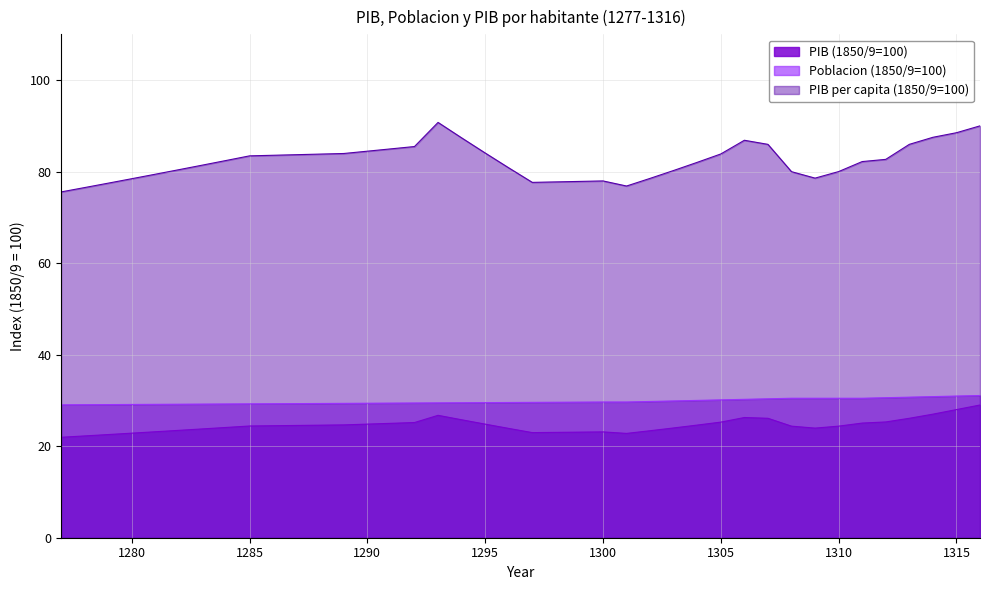

What is the sum of all PIB per capita (1850/9=100) values?

3289.1